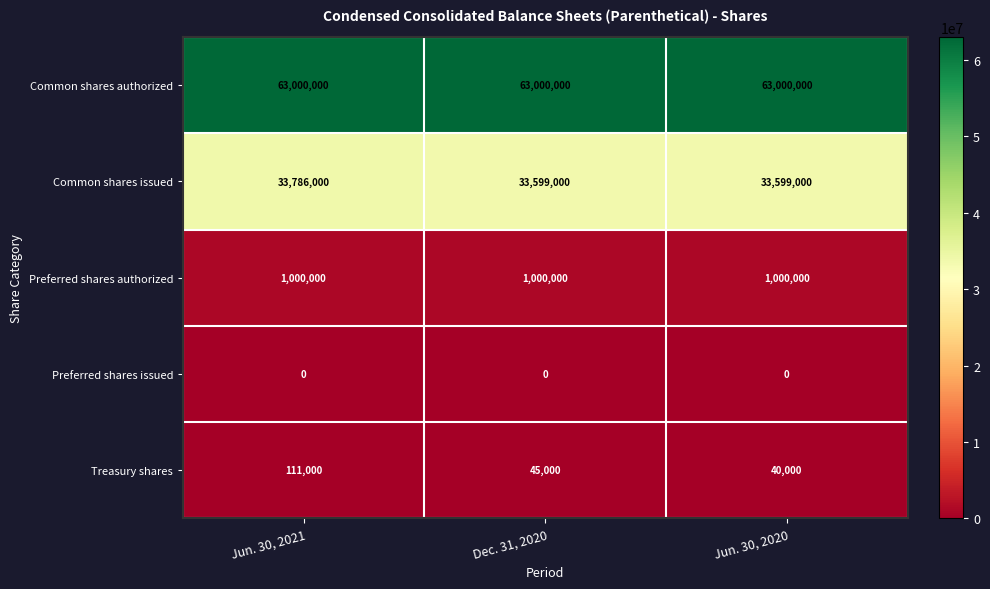

How many distinct data groups are displayed?

5